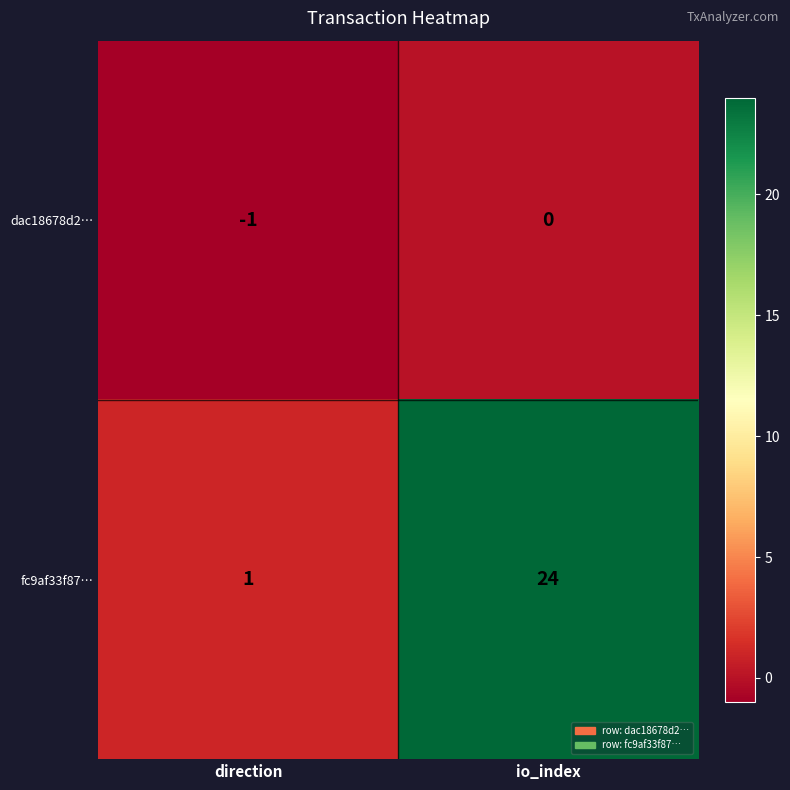

Rank the series by their maximum value, from highest to lowest.

fc9af33f87…, dac18678d2…